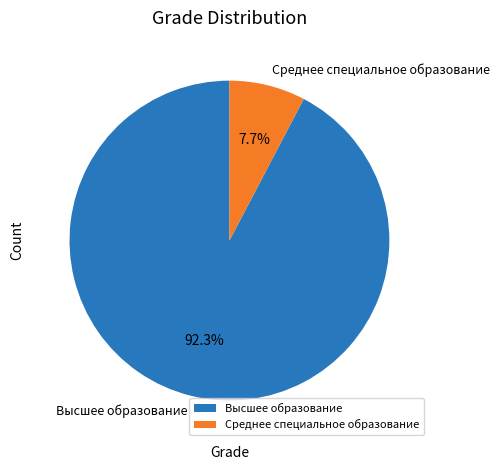

What percentage is NOT represented by Высшее образование?

7.7%